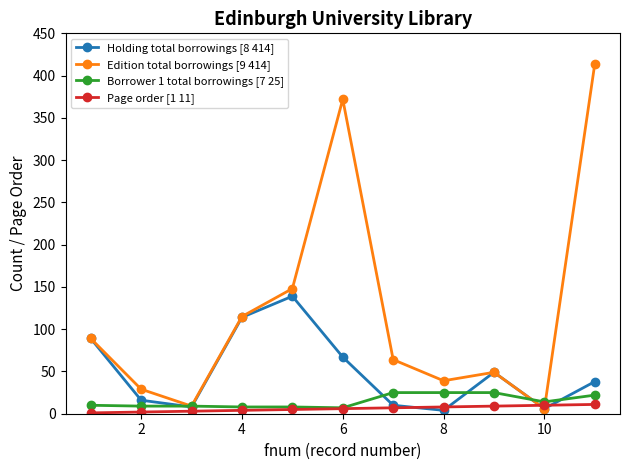

True or false: Holding total borrowings [8 414] has more than 2 points higher than both neighbors.

False